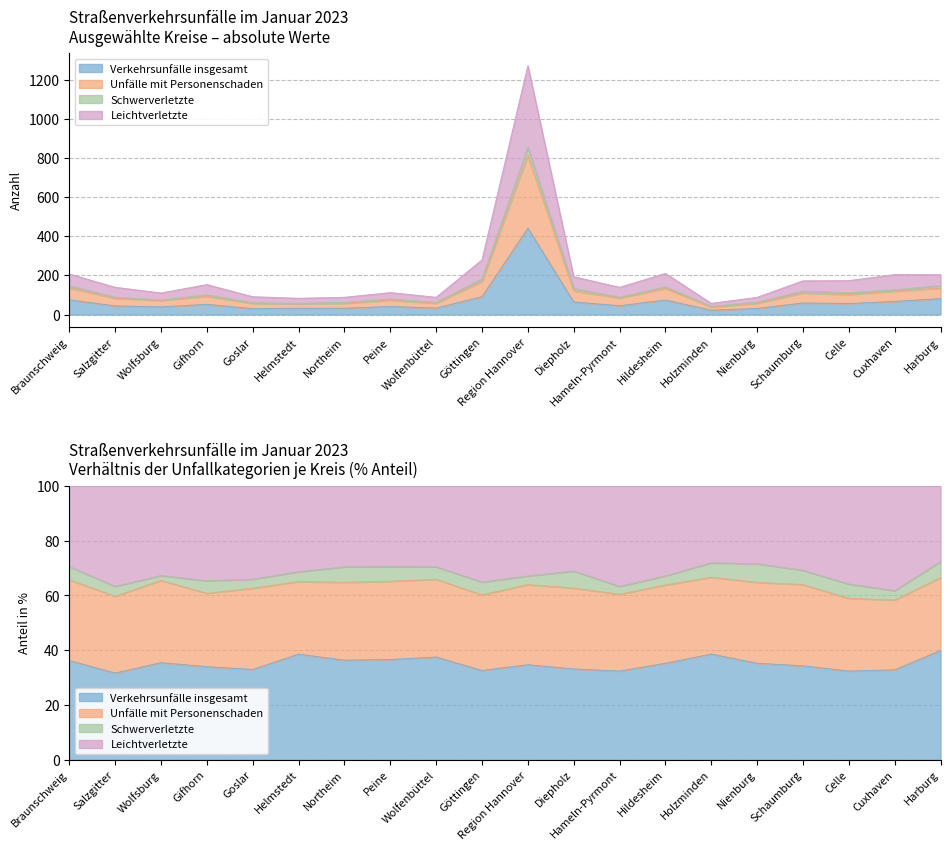

Does the chart display data point markers on the line(s)?

No